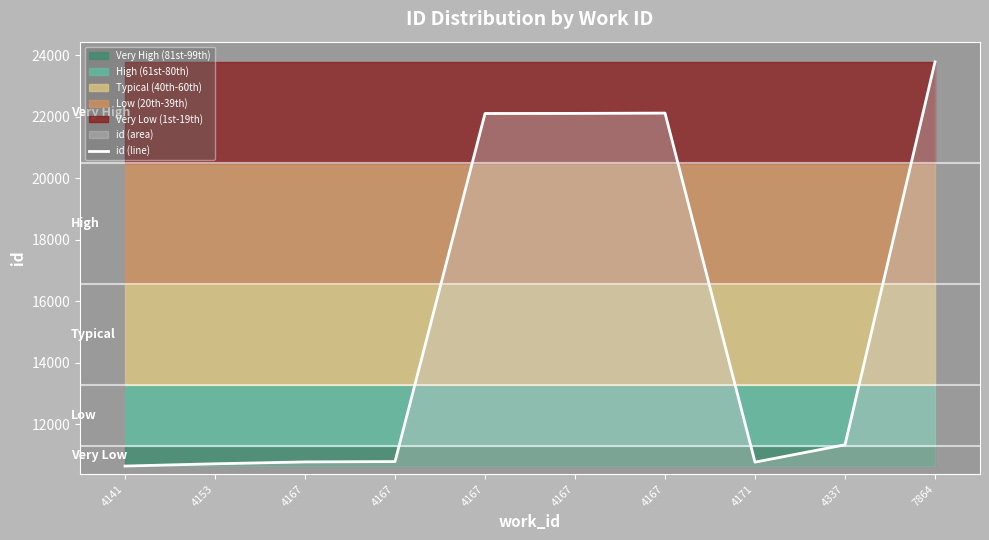

Is it true that the value at 4167 is 22101?

True